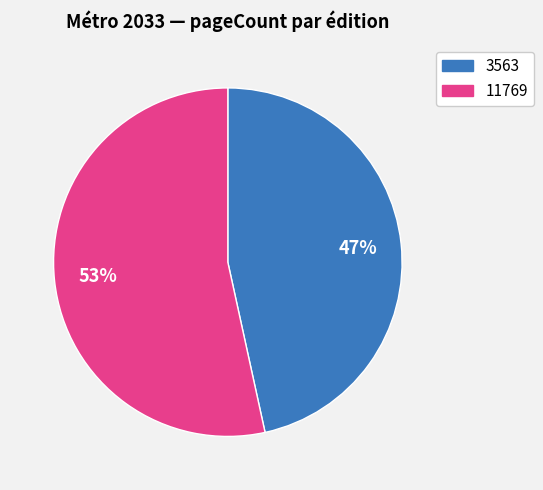

How many segments does this pie chart have?

2